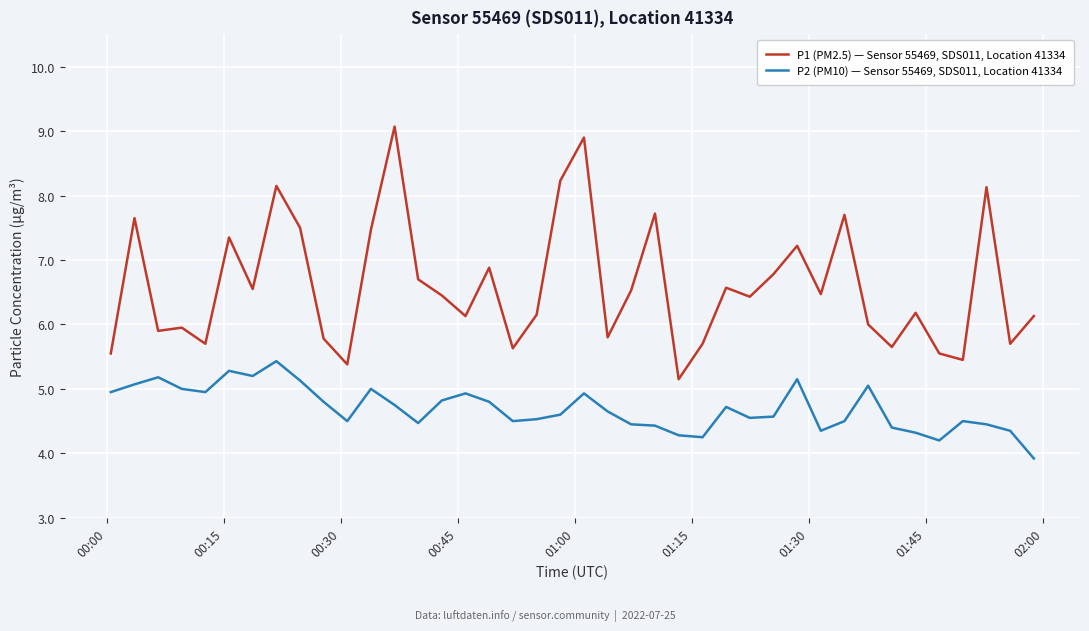

Which series has the widest spread of values?

P1 (PM2.5) — Sensor 55469, SDS011, Location 41334